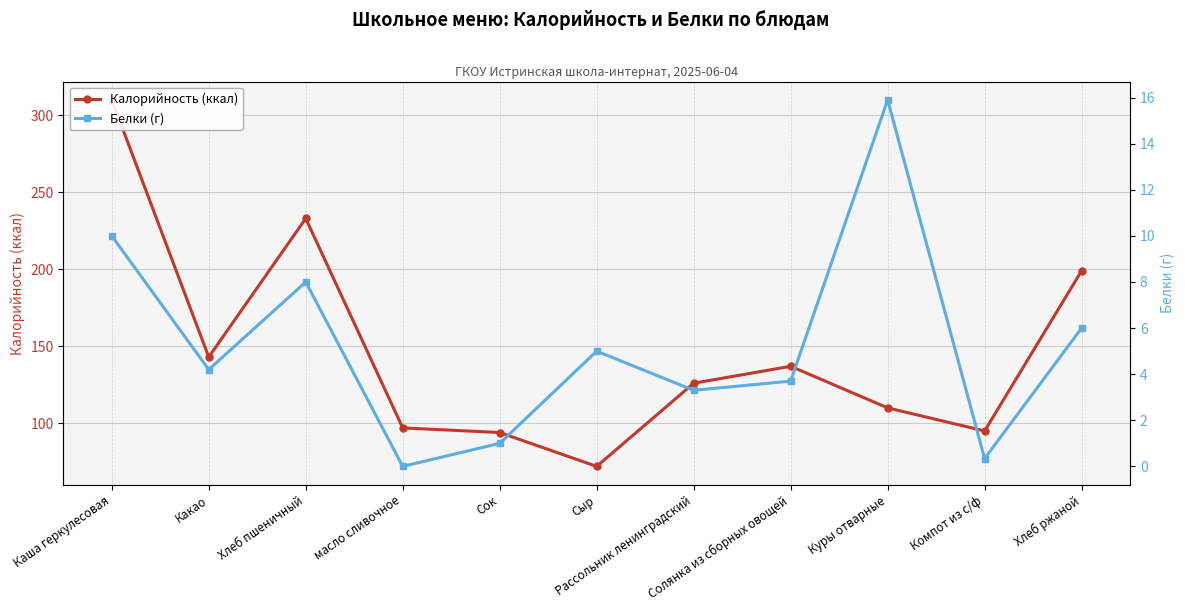

What is the average value of the Белки (г) series?

5.2